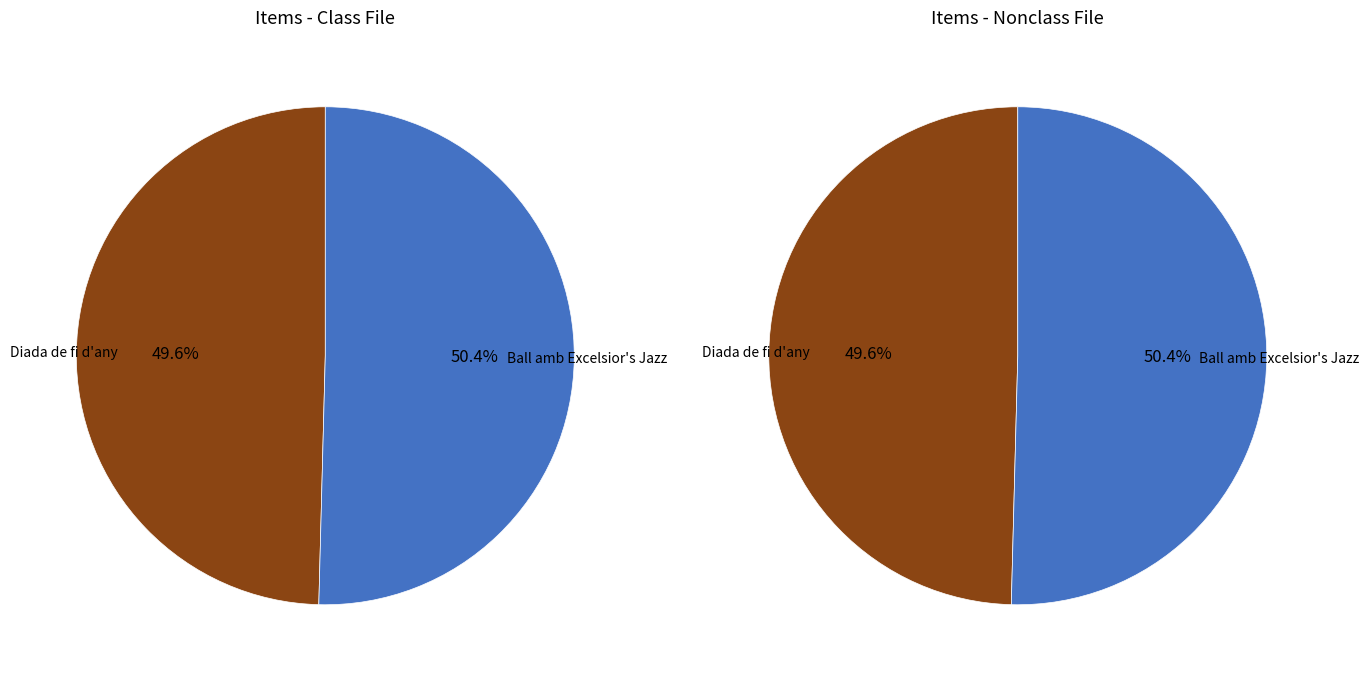

How many segments does this pie chart have?

2